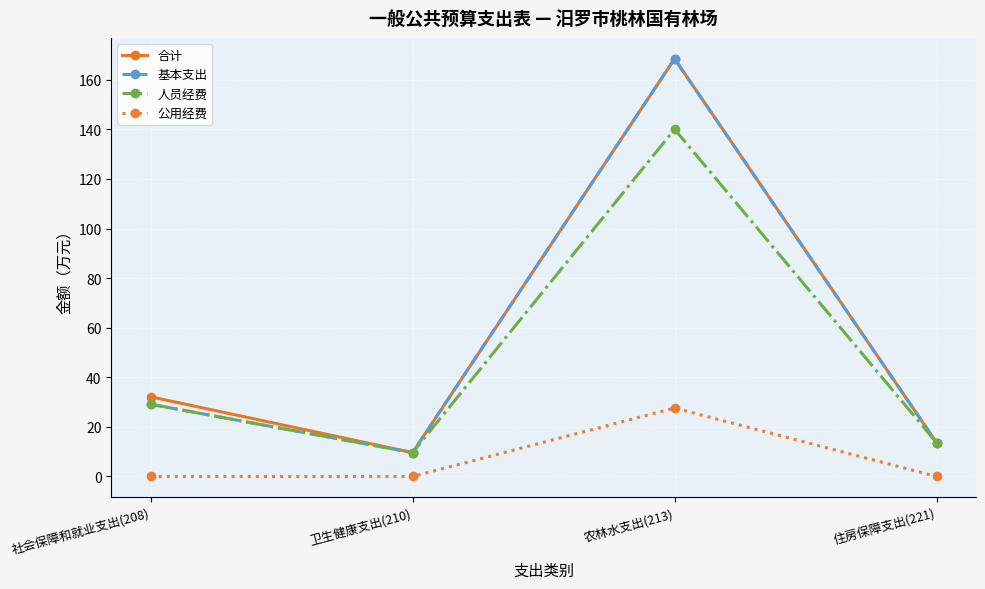

What is the maximum value for 基本支出?

168.4